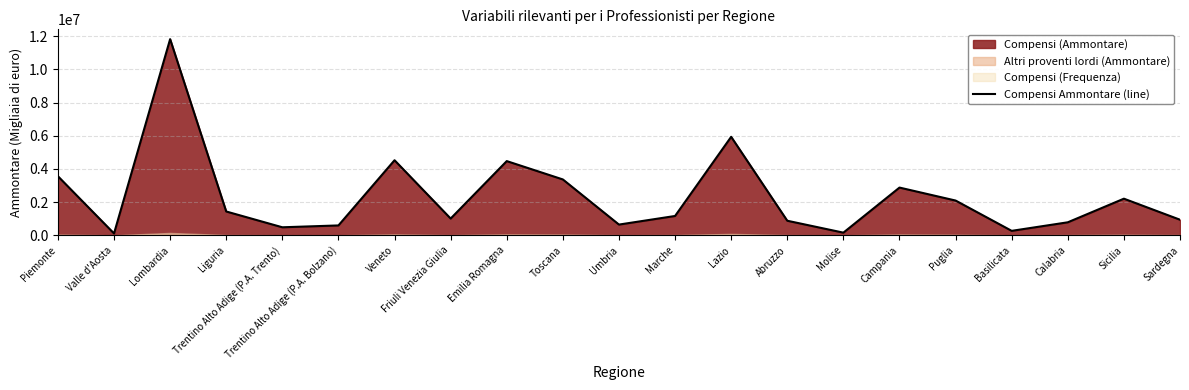

What is the label of the 17th point from the right?

Trentino Alto Adige (P.A. Trento)